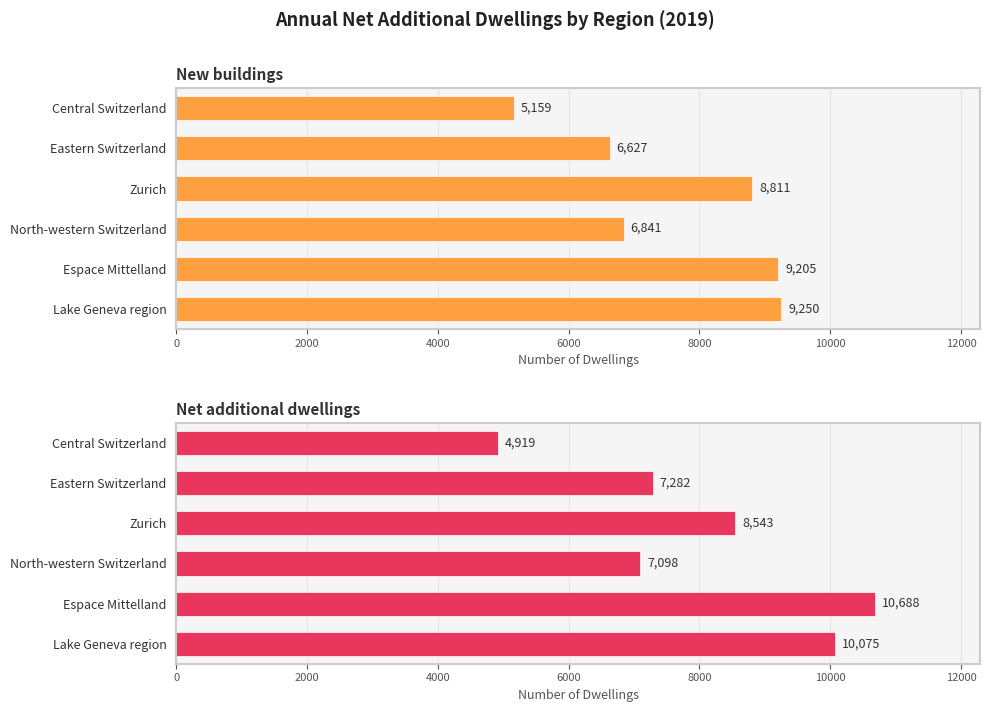

How many values in the New buildings series exceed 8811?

2